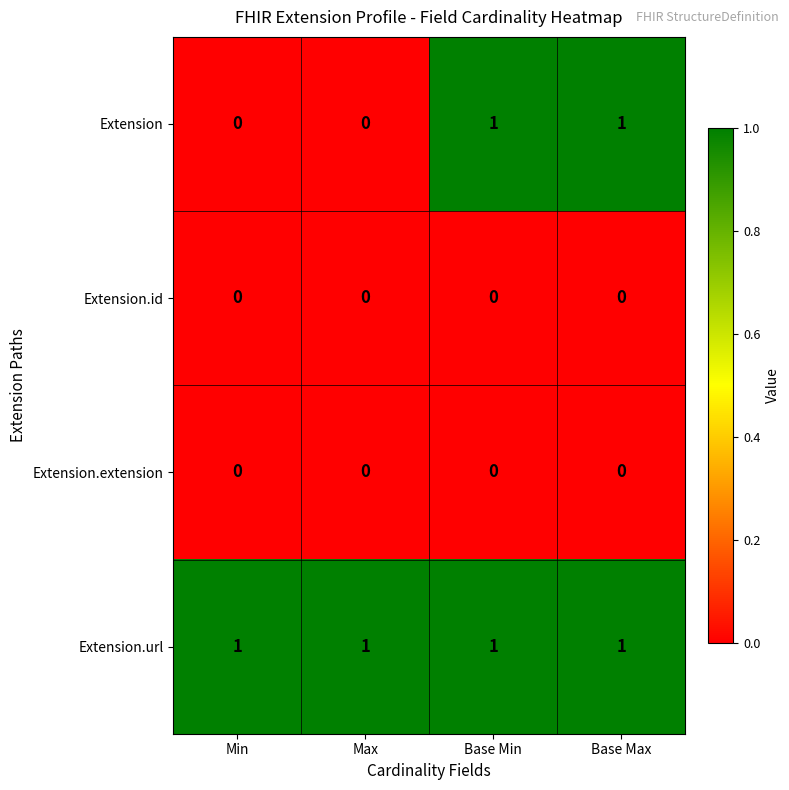

Is it true that Extension.url equals 1 at Base Min?

True